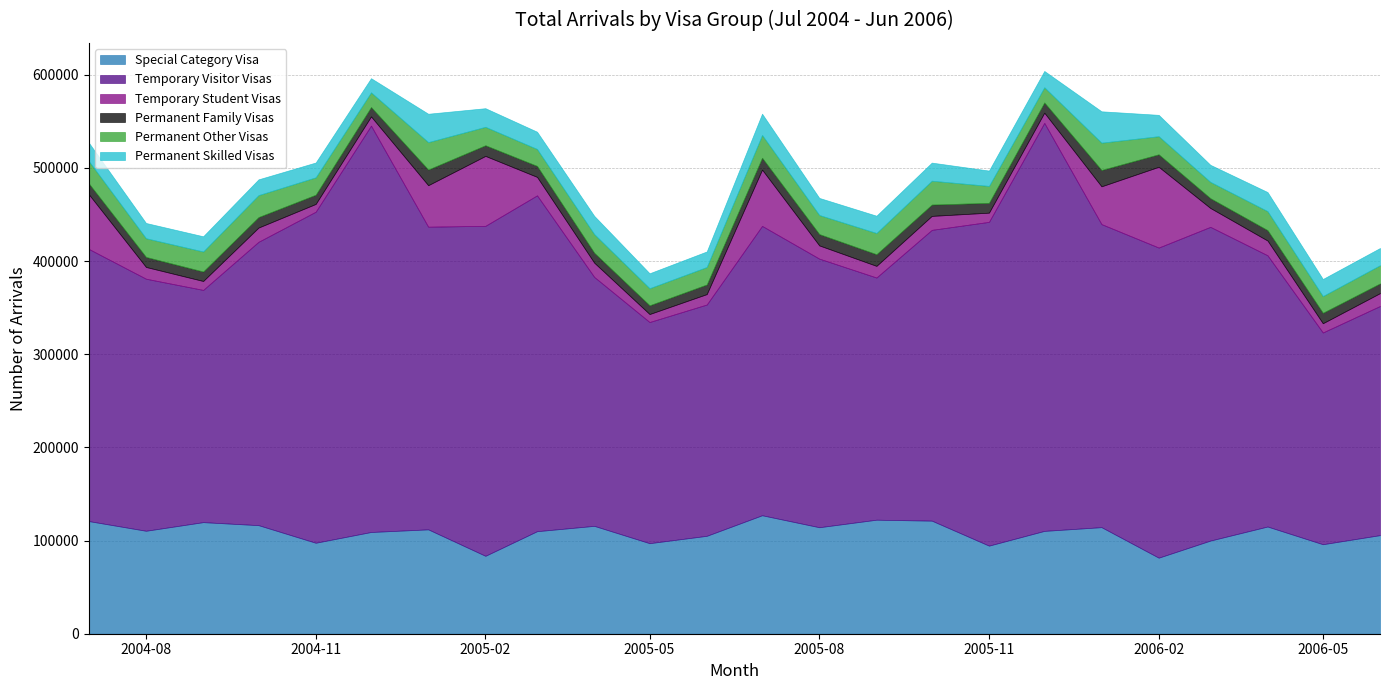

At how many categories does at least one series exceed 82149?

24